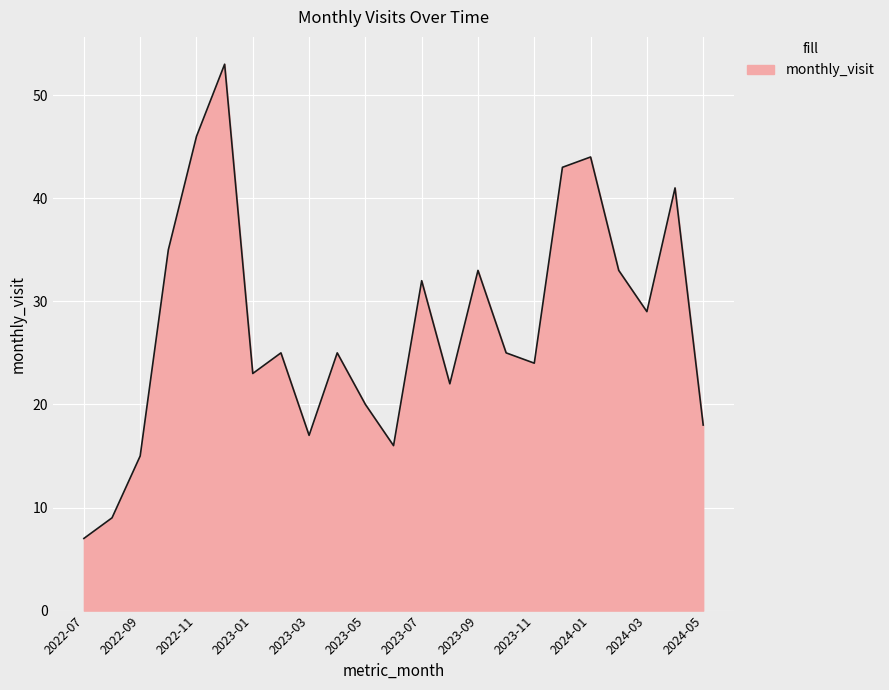

What is the average value?

28